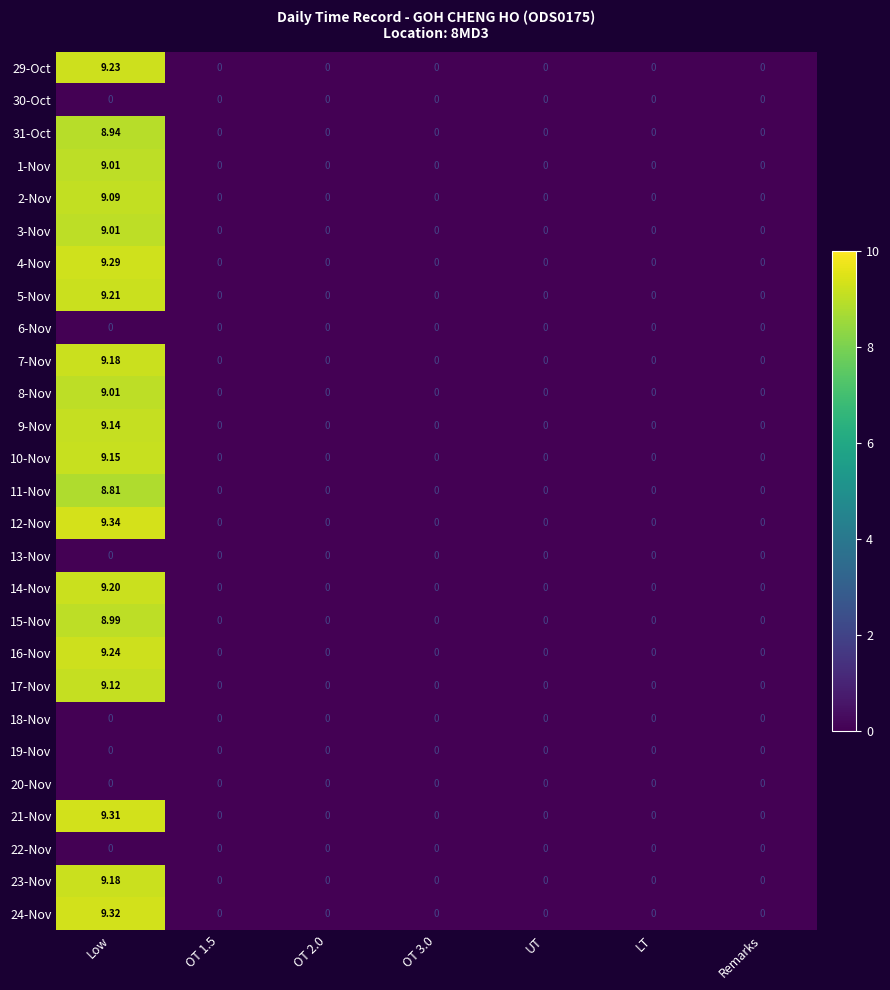

Which series has the largest total across all categories?

12-Nov